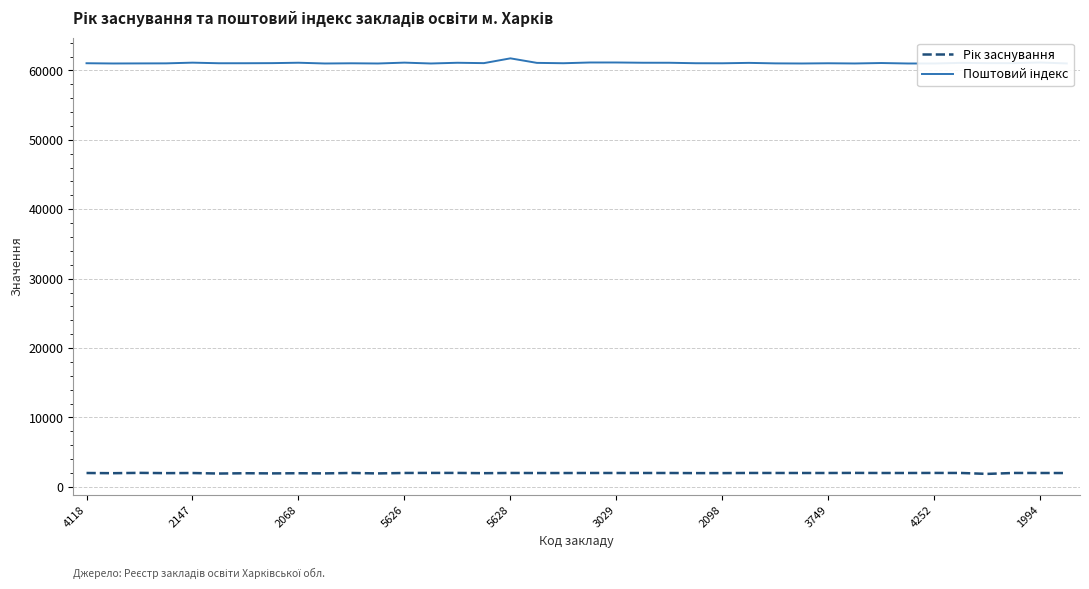

True or false: Поштовий індекс and Рік заснування intersect in this chart.

False